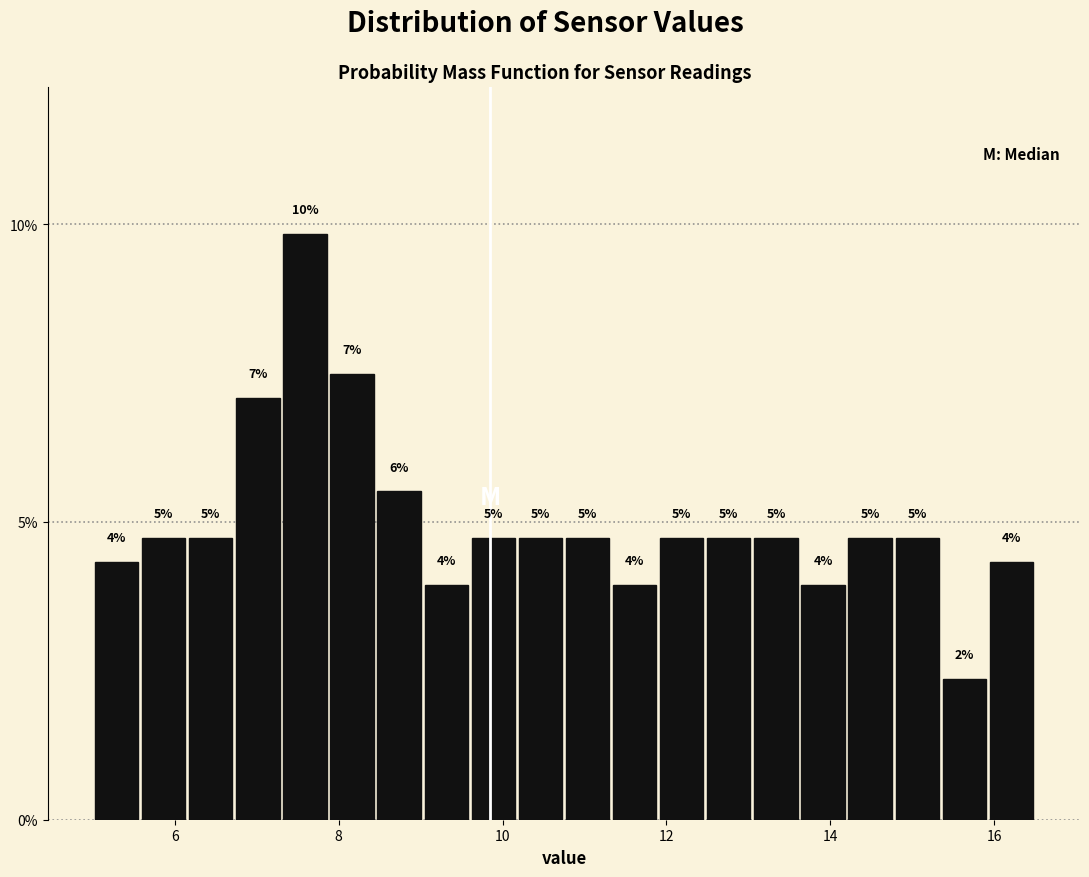

Around what value on the x-axis is the tallest bar? Give the approximate position of its centre, as read against the axis.

7.6